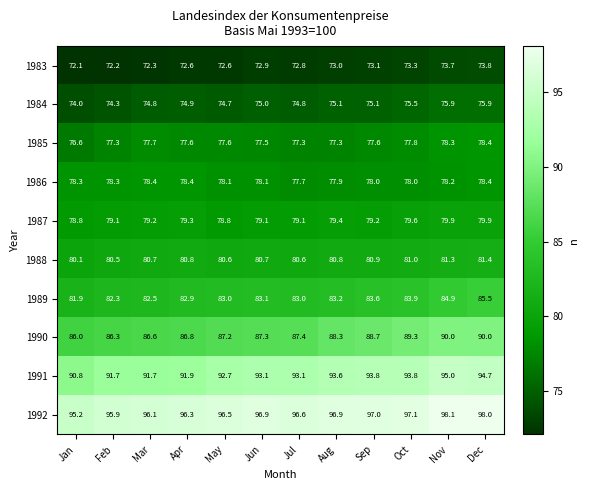

Which series has the largest range (max minus min)?

1991